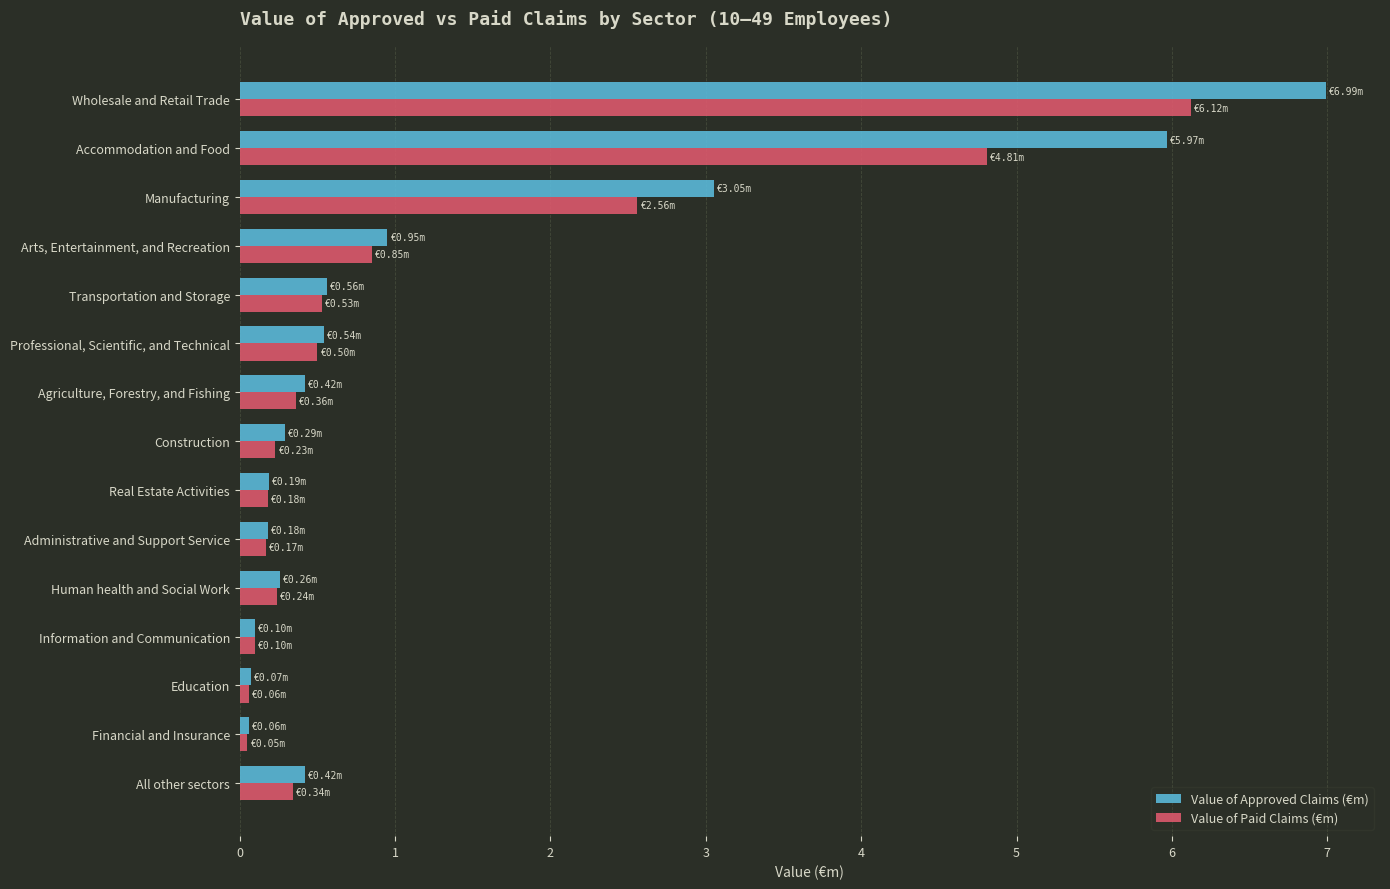

Rank the series by their maximum value, from lowest to highest.

Value of Paid Claims (€m), Value of Approved Claims (€m)